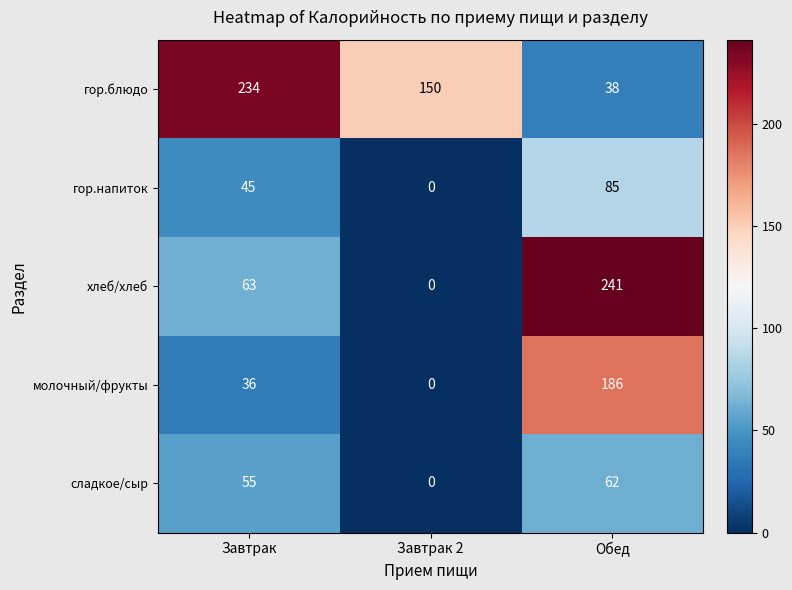

Reading left to right, extract all data points from this chart.

гор.блюдо: 234	150	38
гор.напиток: 45	0	85
хлеб/хлеб: 63	0	241
молочный/фрукты: 36	0	186
сладкое/сыр: 55	0	62